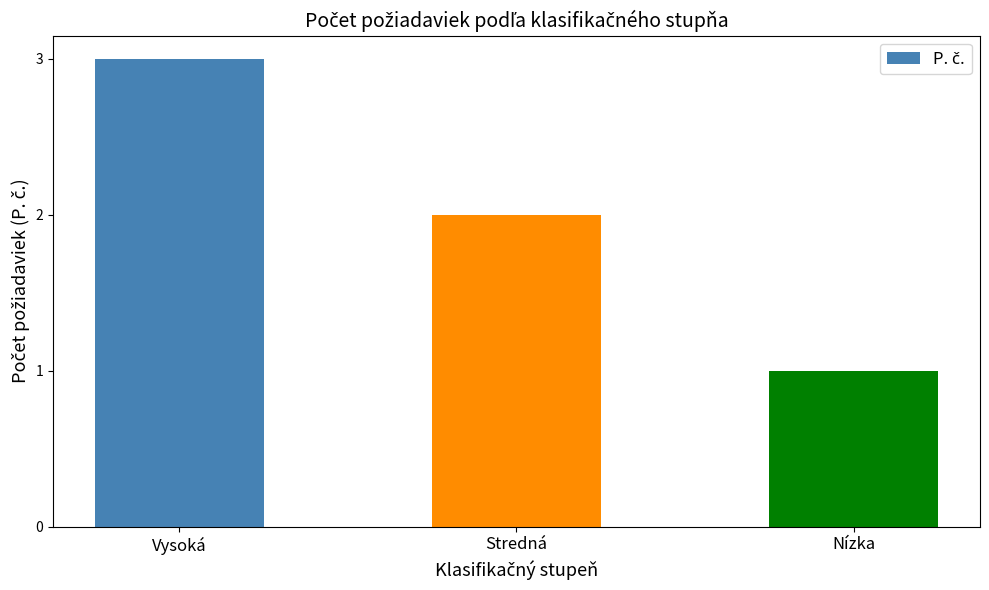

How many data points are less than 2?

1